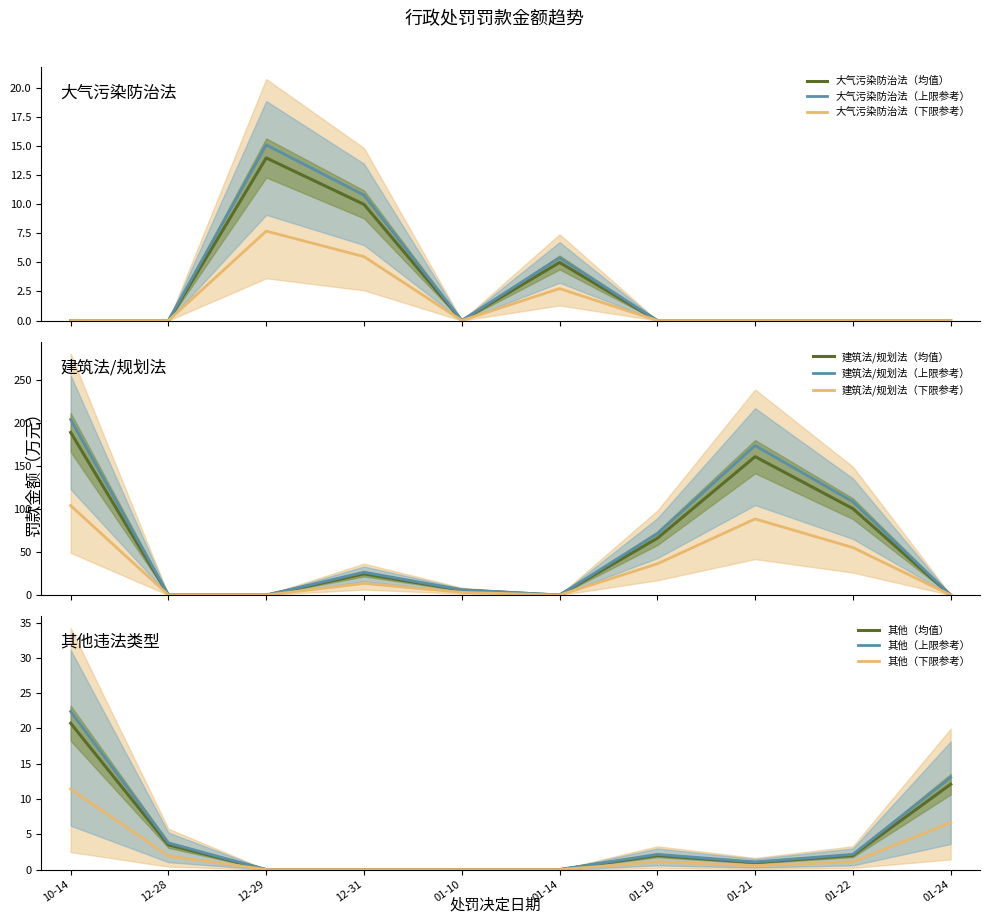

True or false: 处罚类别_count and 罚款金额（万元） cross at least once.

False